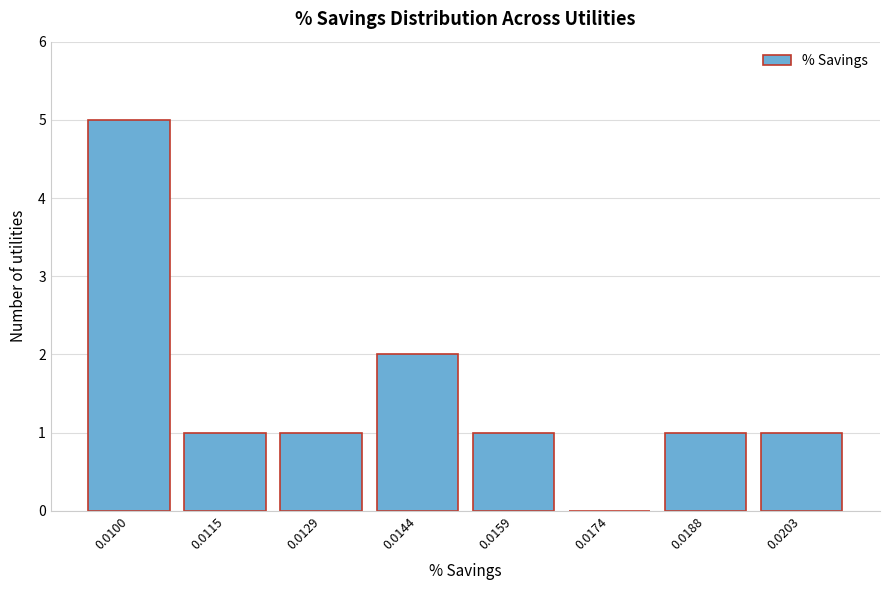

Reading left to right, extract all data points from this chart.

0.0100=5	0.0115=1	0.0129=1	0.0144=2	0.0159=1	0.0174=0	0.0188=1	0.0203=1